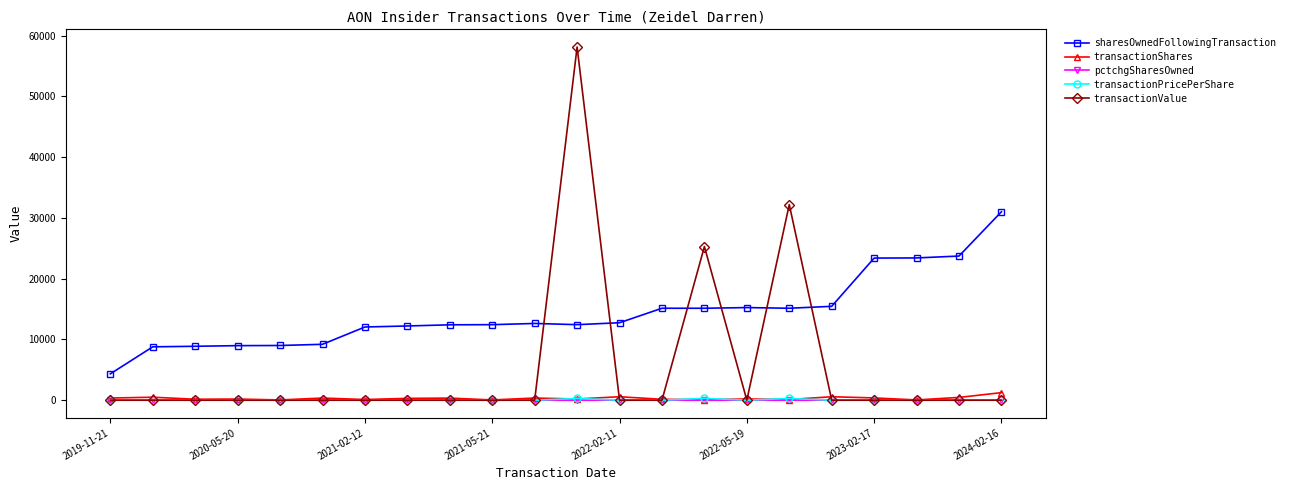

After their last crossing, which series has the higher values: transactionValue or pctchgSharesOwned?

pctchgSharesOwned